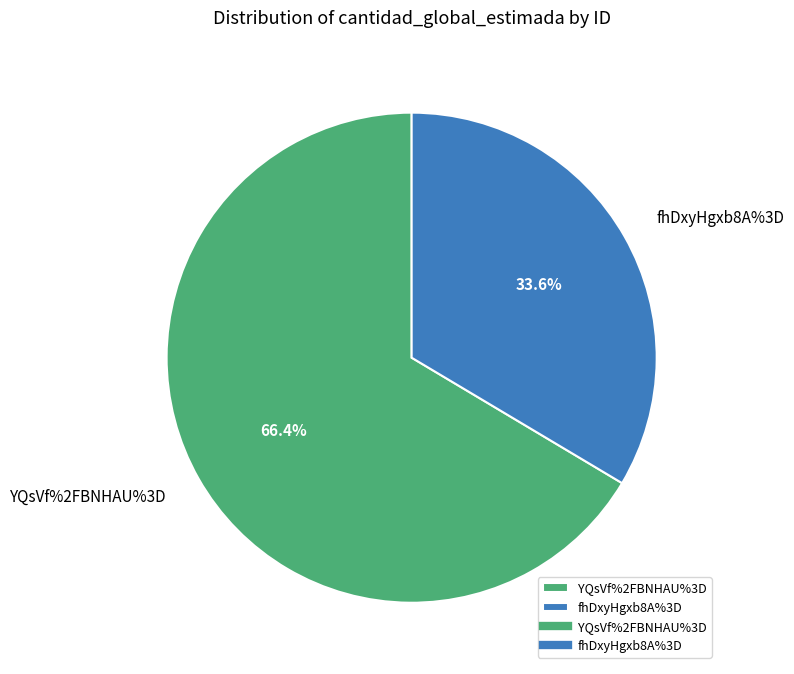

Between fhDxyHgxb8A%3D and YQsVf%2FBNHAU%3D, which is larger?

YQsVf%2FBNHAU%3D